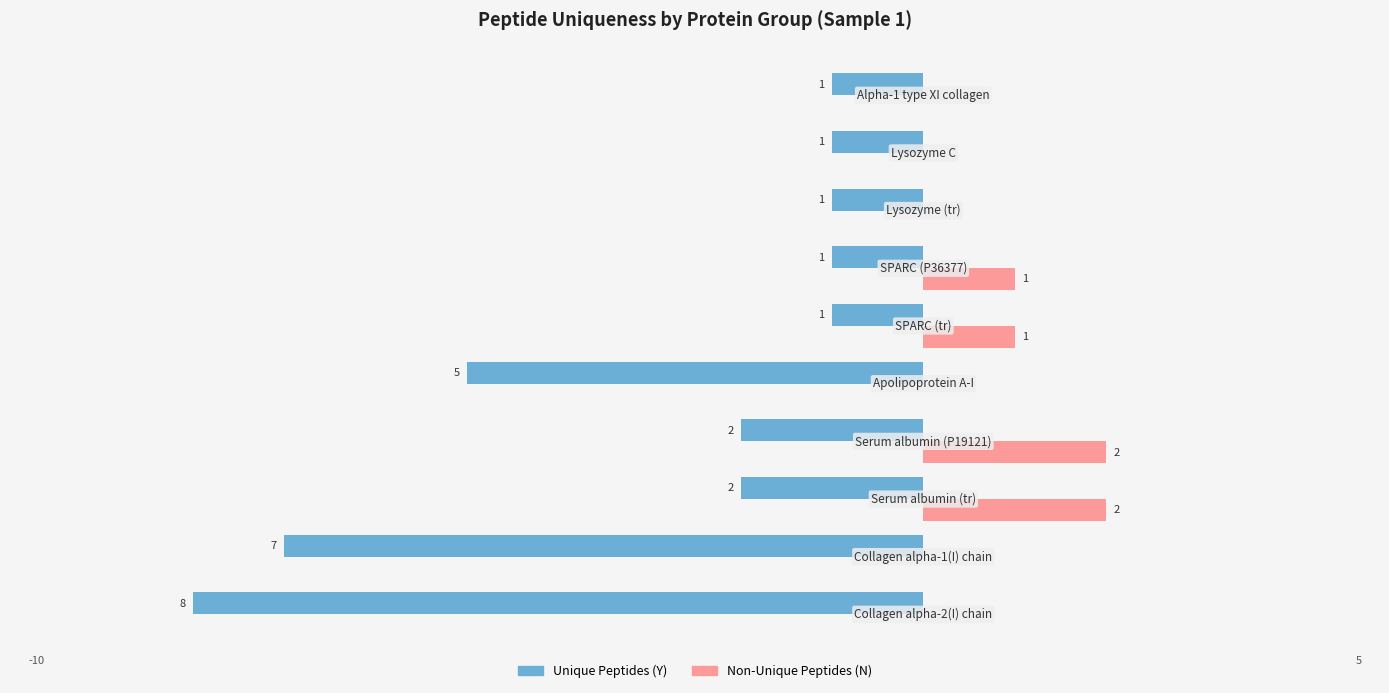

Which series has the largest total across all categories?

Non-Unique Peptides (N)